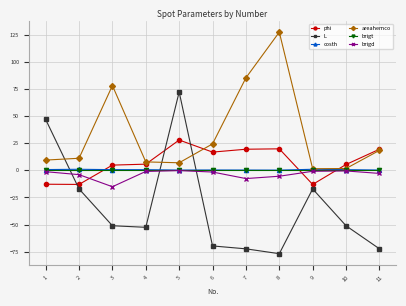

What is the difference between the highest and lowest values at 10?

56.5